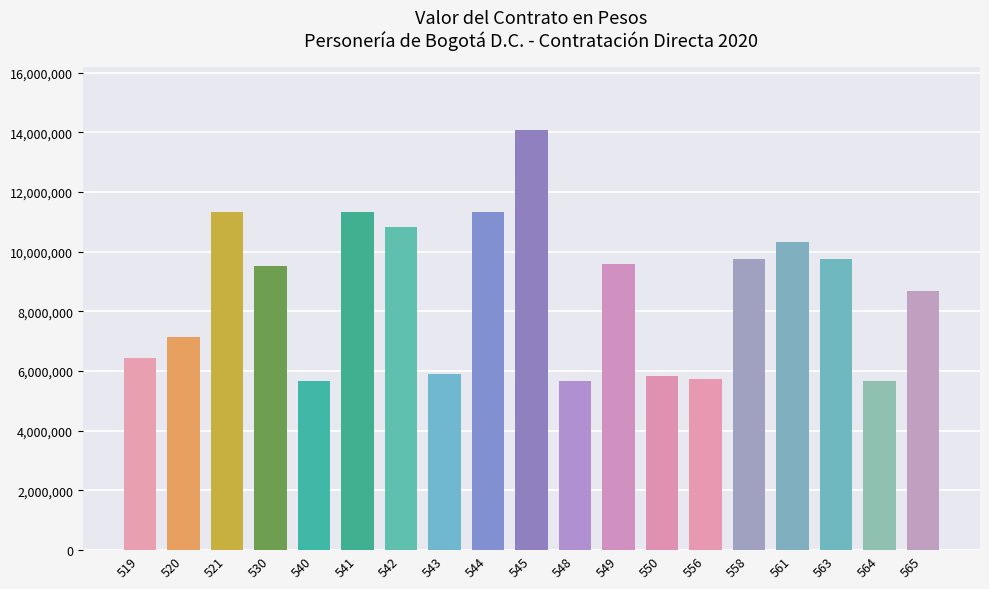

Which has a higher value, 540 or 558?

558